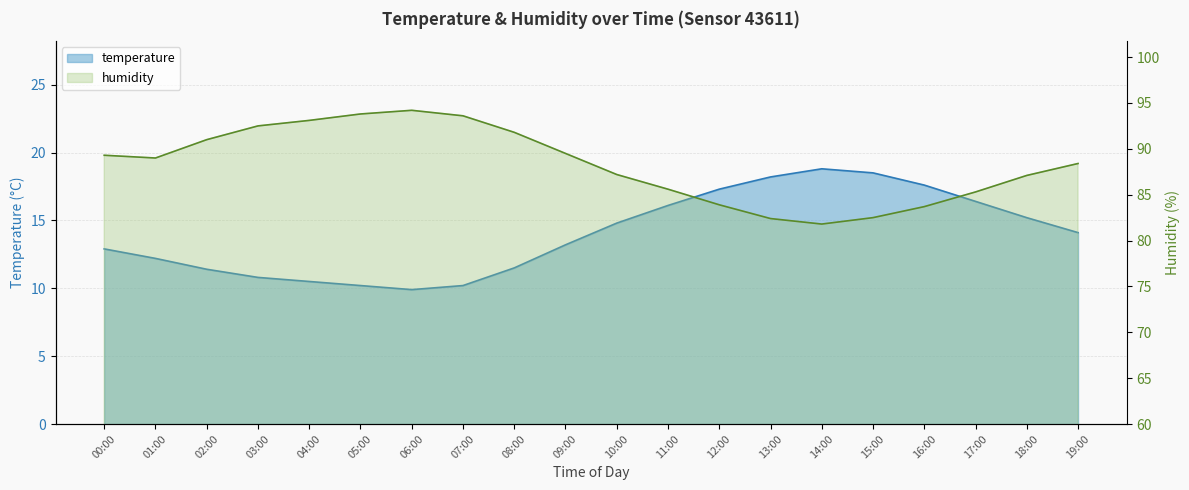

At which label does humidity first exceed 89?

00:00